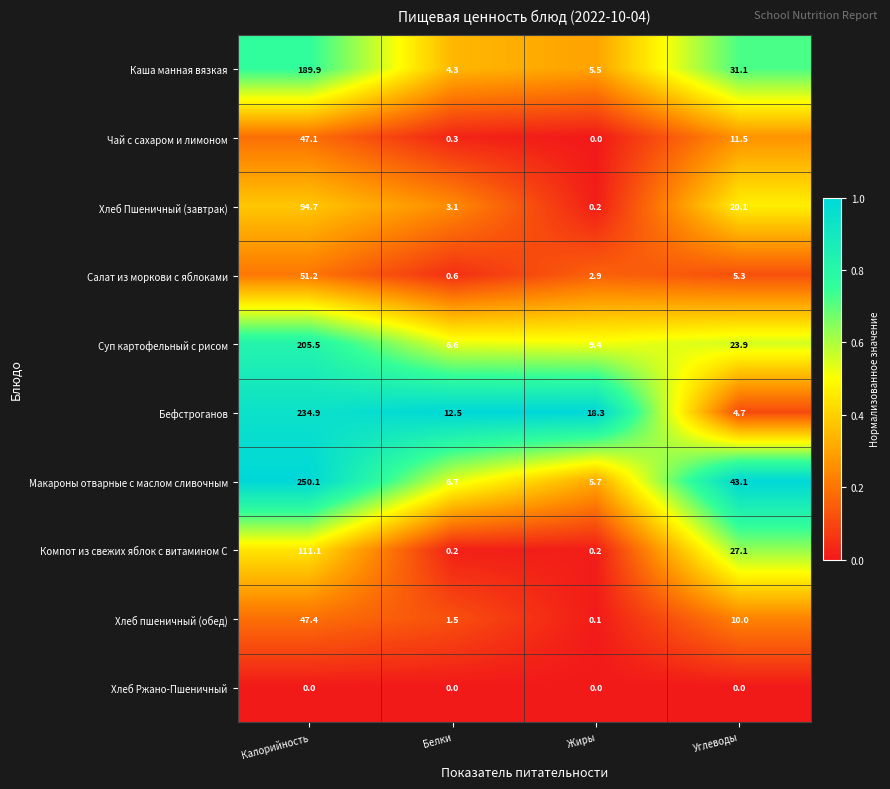

Which series has the largest total across all categories?

Макароны отварные с маслом сливочным